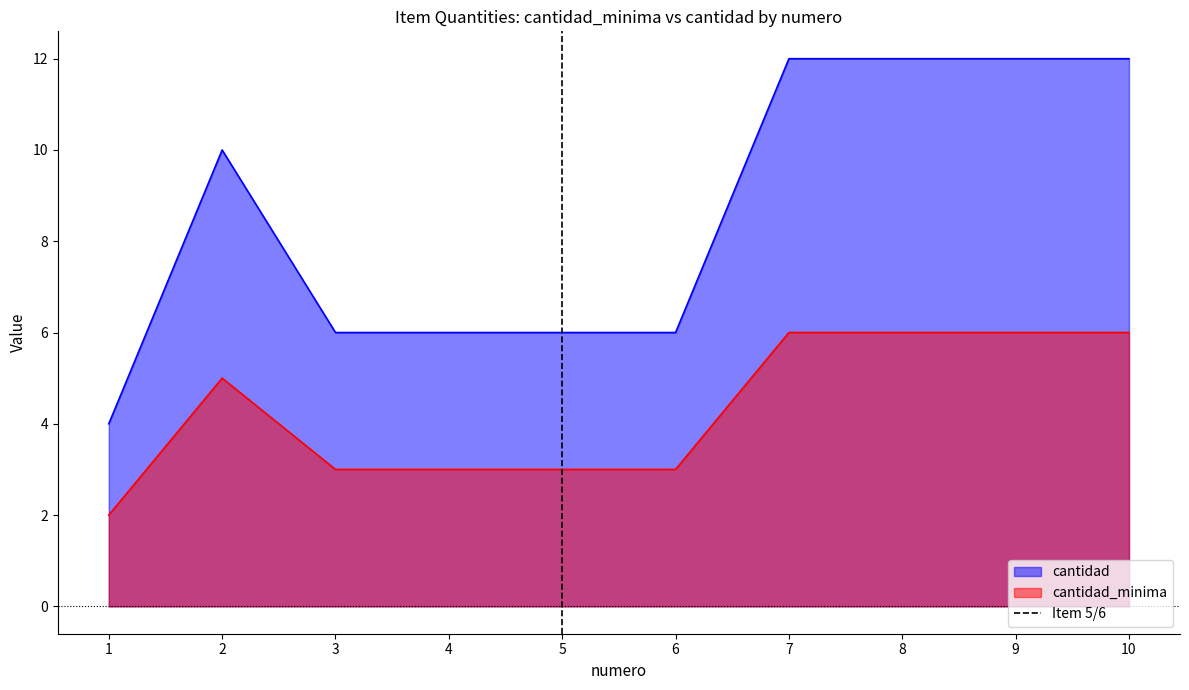

True or false: cantidad and cantidad_minima intersect in this chart.

False